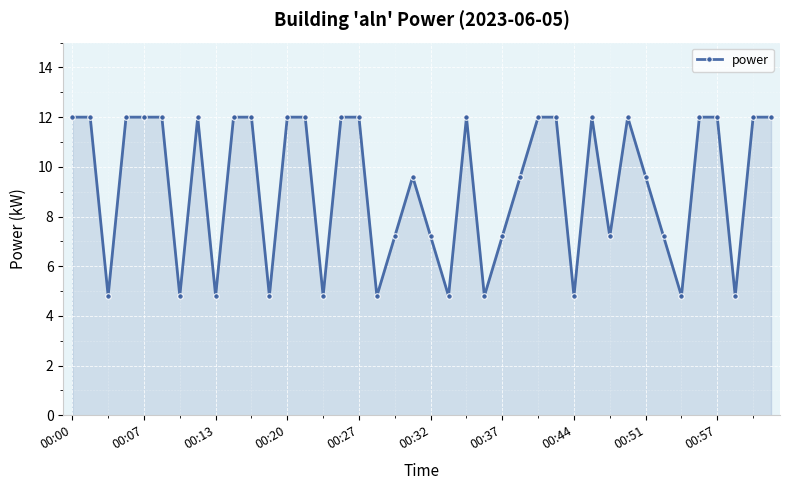

What is the difference between the second highest and minimum values?

7.2